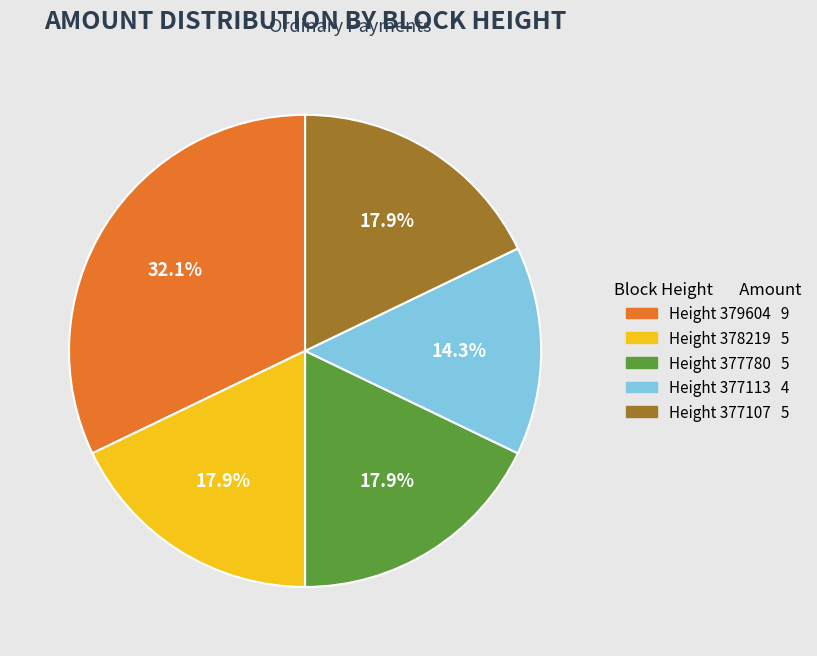

Is there a majority slice in this chart?

No